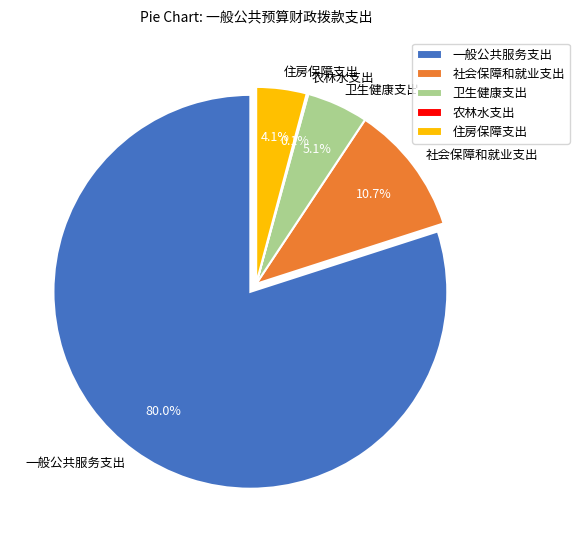

Count the number of slices in the pie.

5